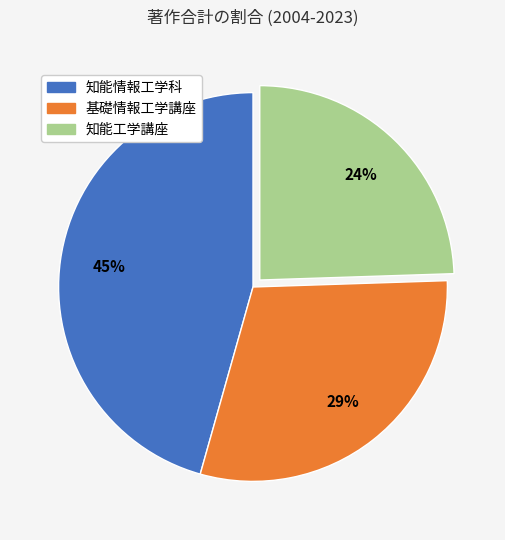

Count the number of slices in the pie.

3